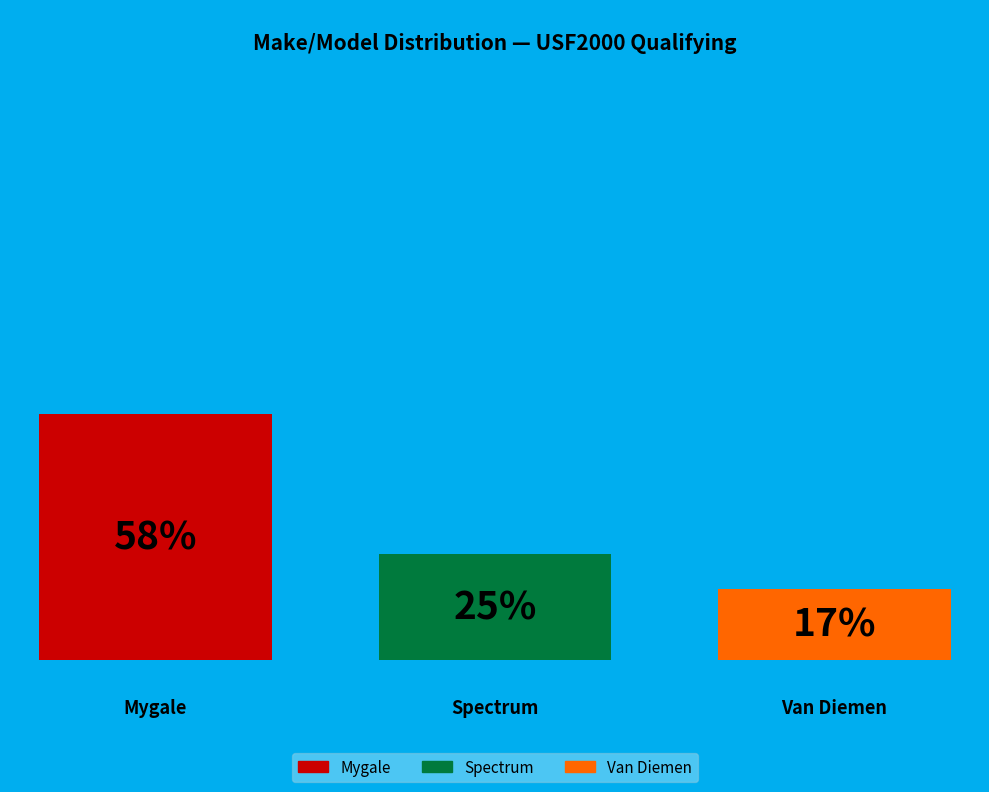

Is it true that Mygale Honda is 18% of the pie?

False